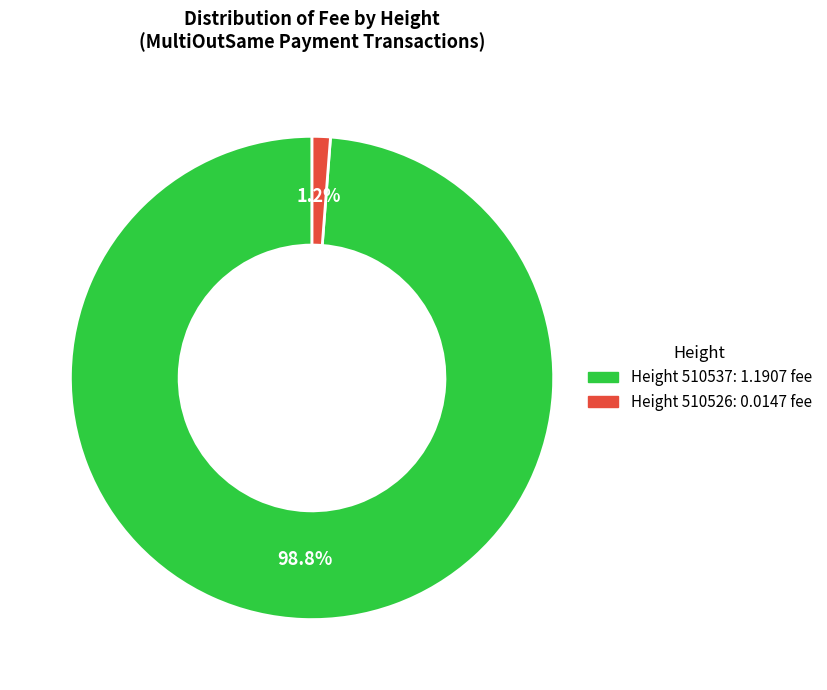

Is there any slice that represents more than half of the pie?

Yes